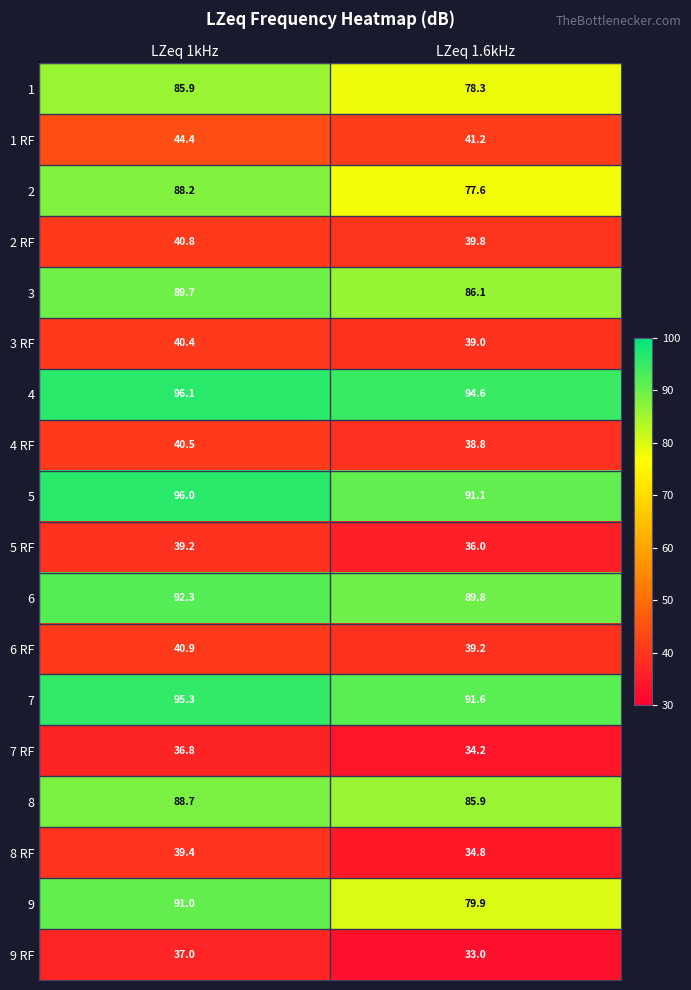

Count the number of categories in the chart.

2